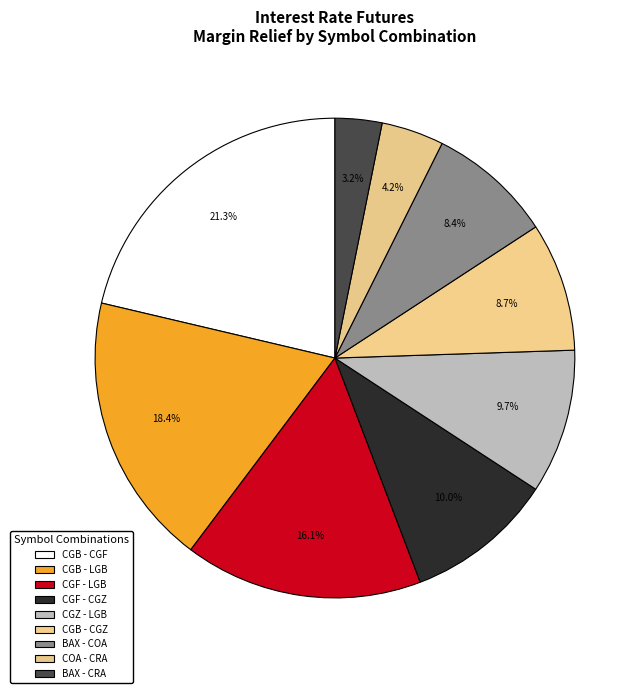

To the nearest percent, what portion does BAX - CRA represent?

3%